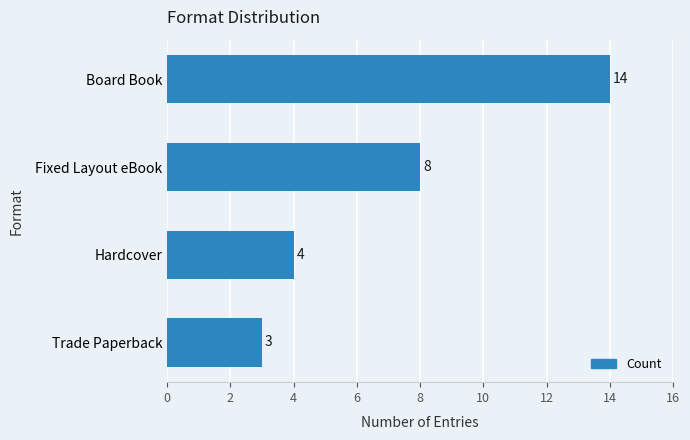

What value does the data have at Board Book?

14